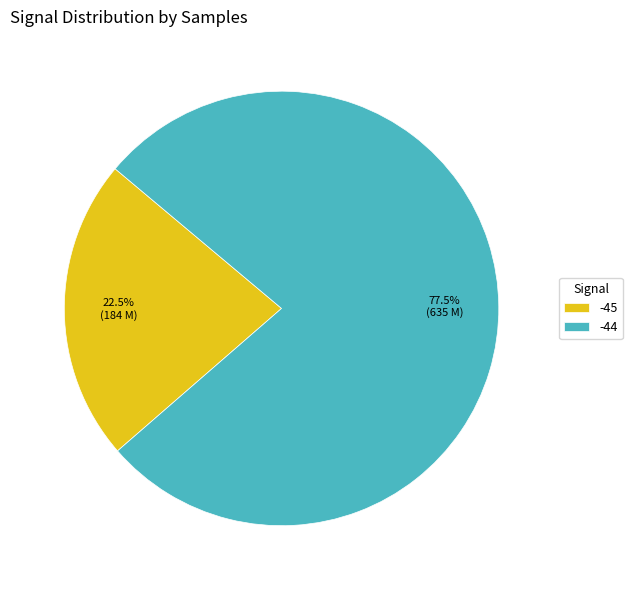

Which slice is the largest?

-44